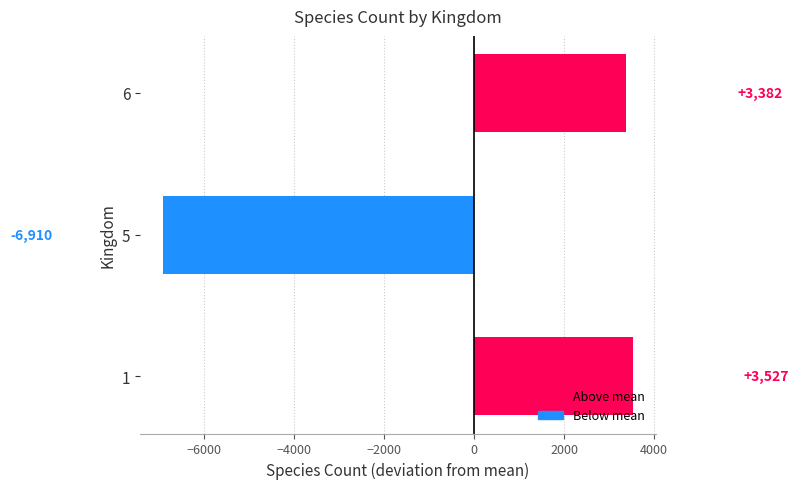

What is the difference between the maximum and minimum values?

10437.0